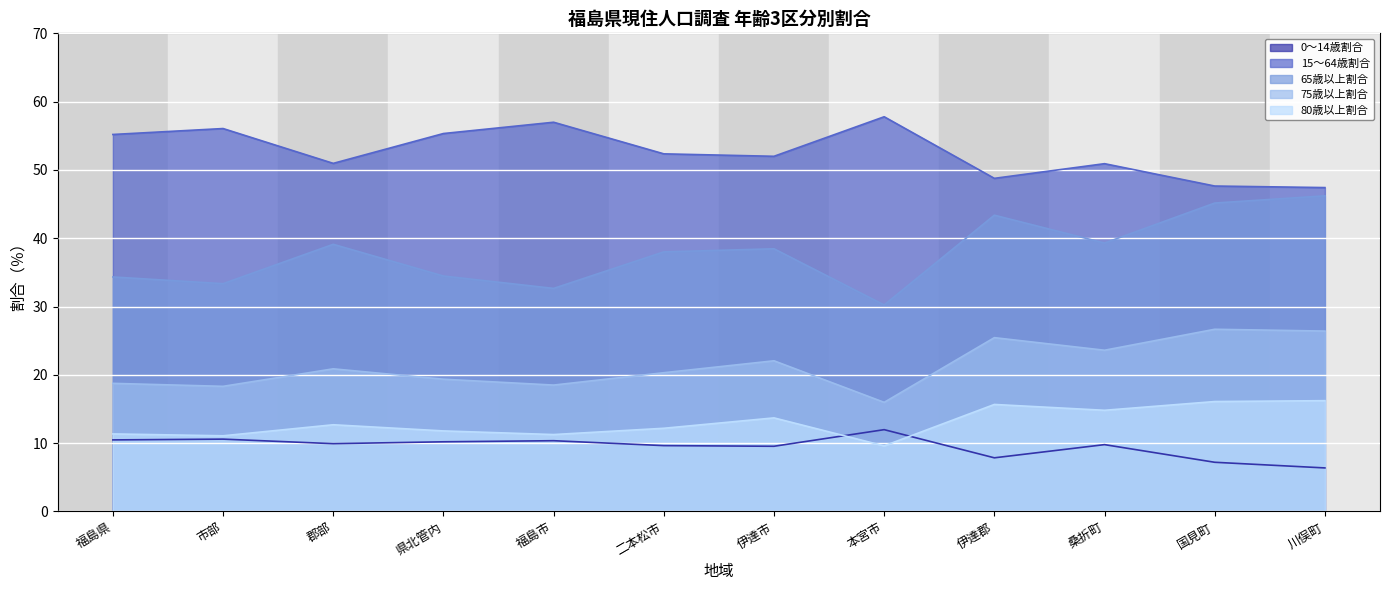

The value of 65歳以上割合 at 二本松市 is 38.0. True or false?

True